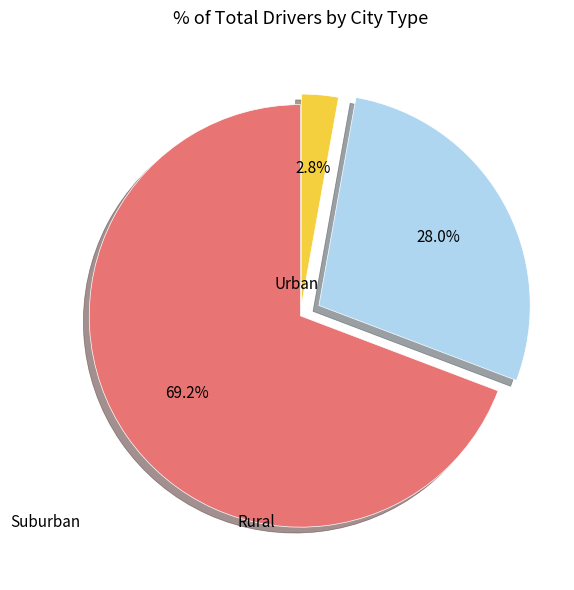

Is there a majority slice in this chart?

Yes